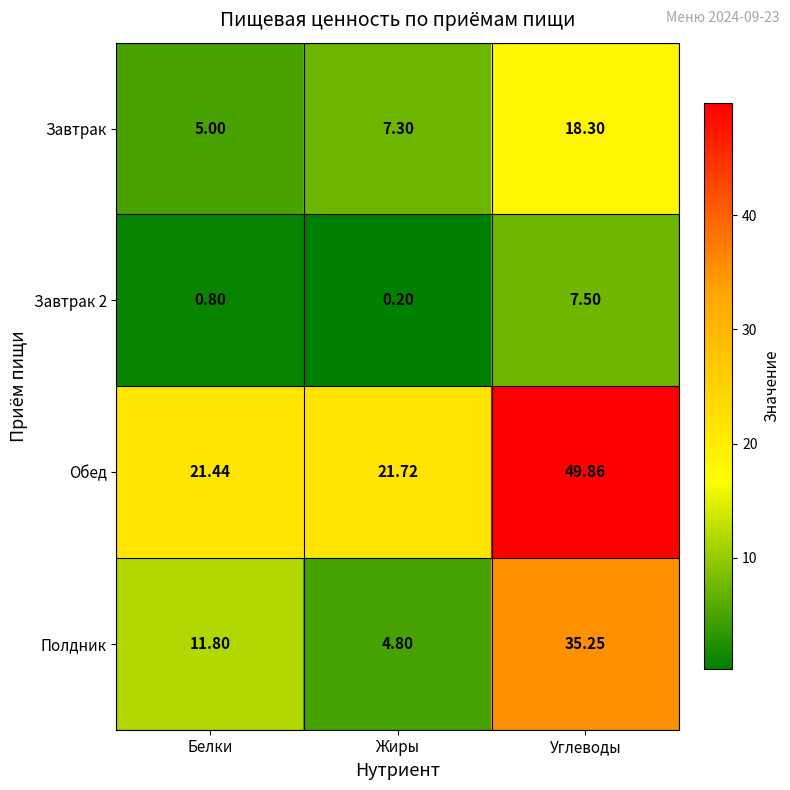

Is the value of Полдник at Углеводы greater than the value of Обед at Белки?

Yes